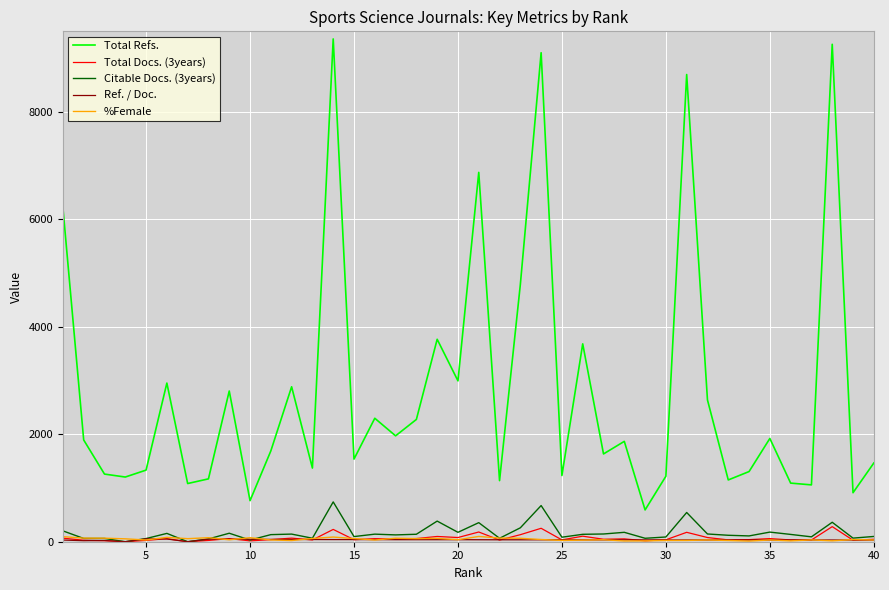

How many lines are shown in the chart?

5